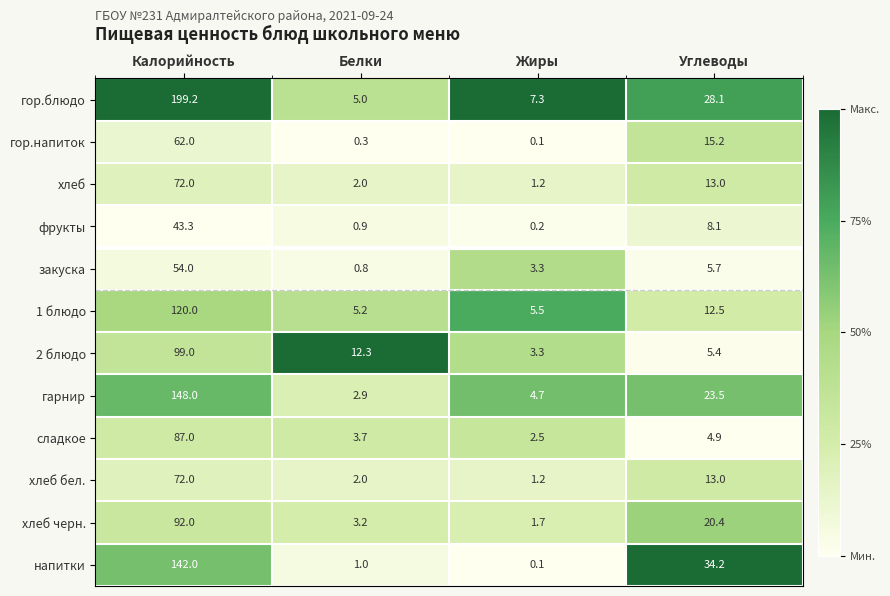

What is the difference between the highest and lowest values at Белки?

12.0